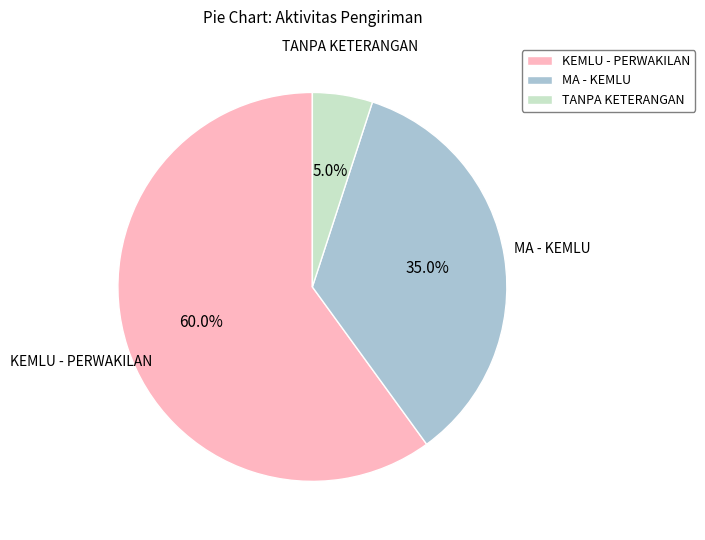

Which slice is the largest?

KEMLU - PERWAKILAN